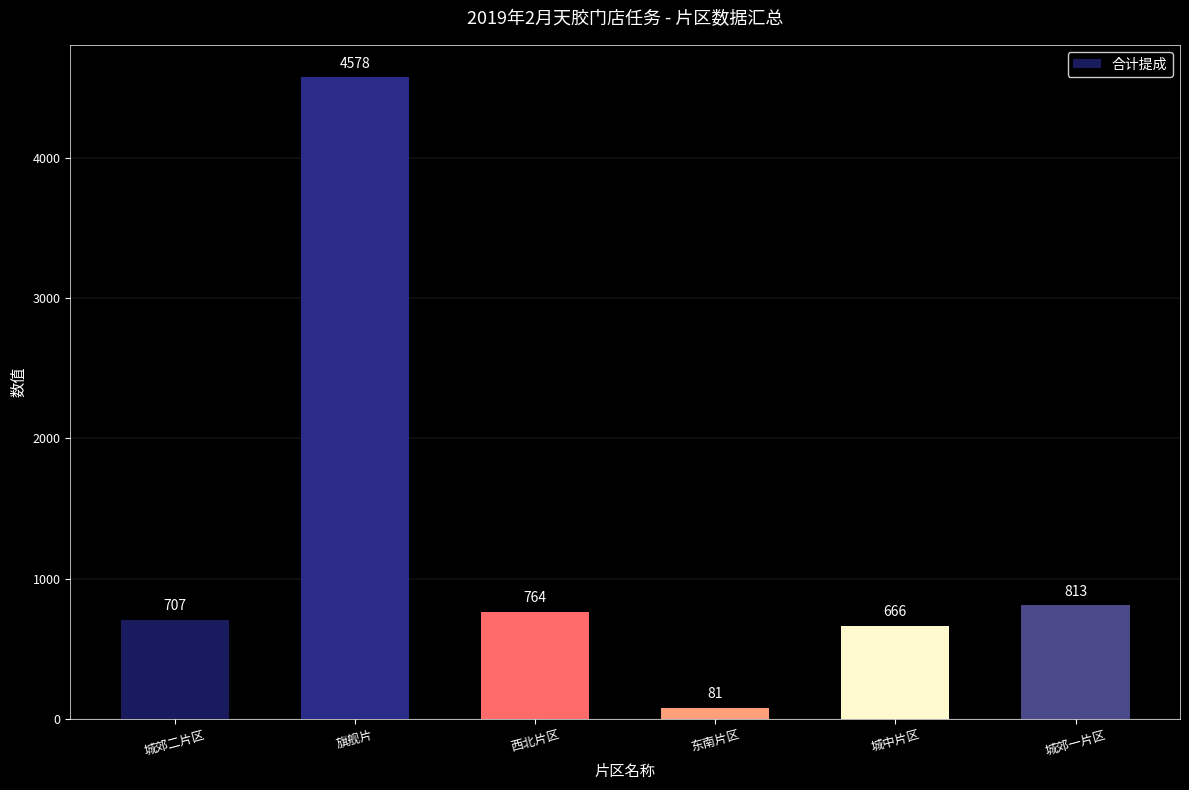

Reading left to right, transcribe all the data shown in this chart.

城郊二片区=707	旗舰片=4578	西北片区=764	东南片区=81	城中片区=666	城郊一片区=813